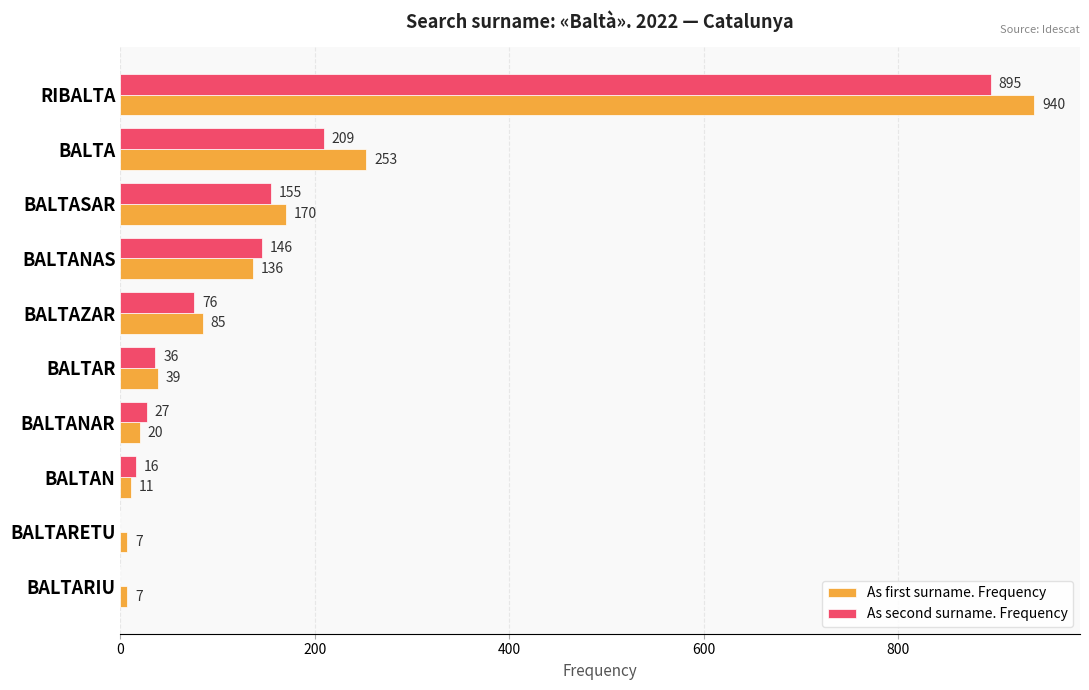

What is the total value across all series at BALTASAR?

325